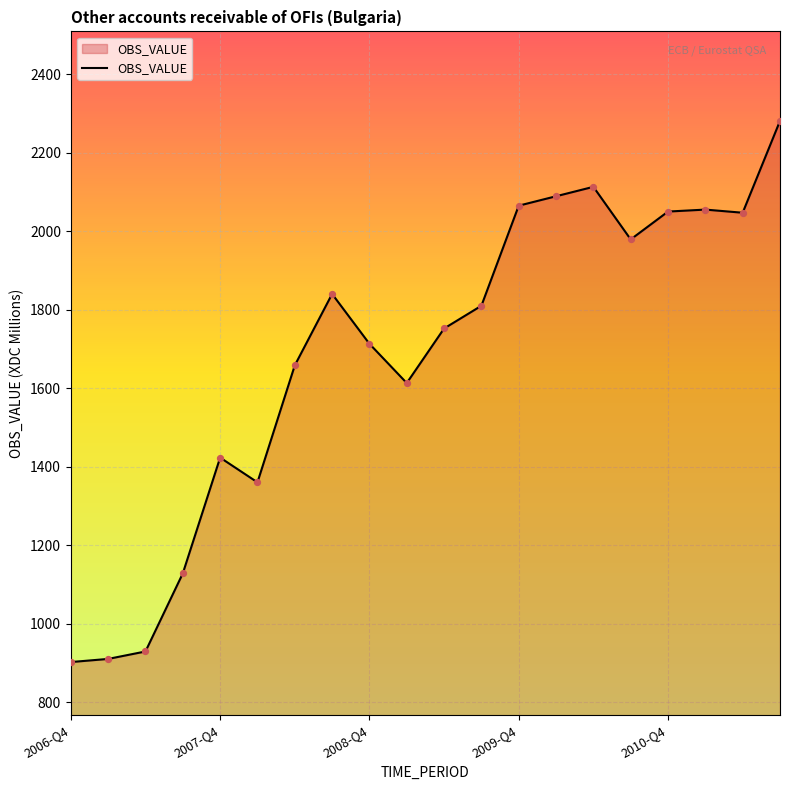

What is the difference between the maximum and minimum values?

1379